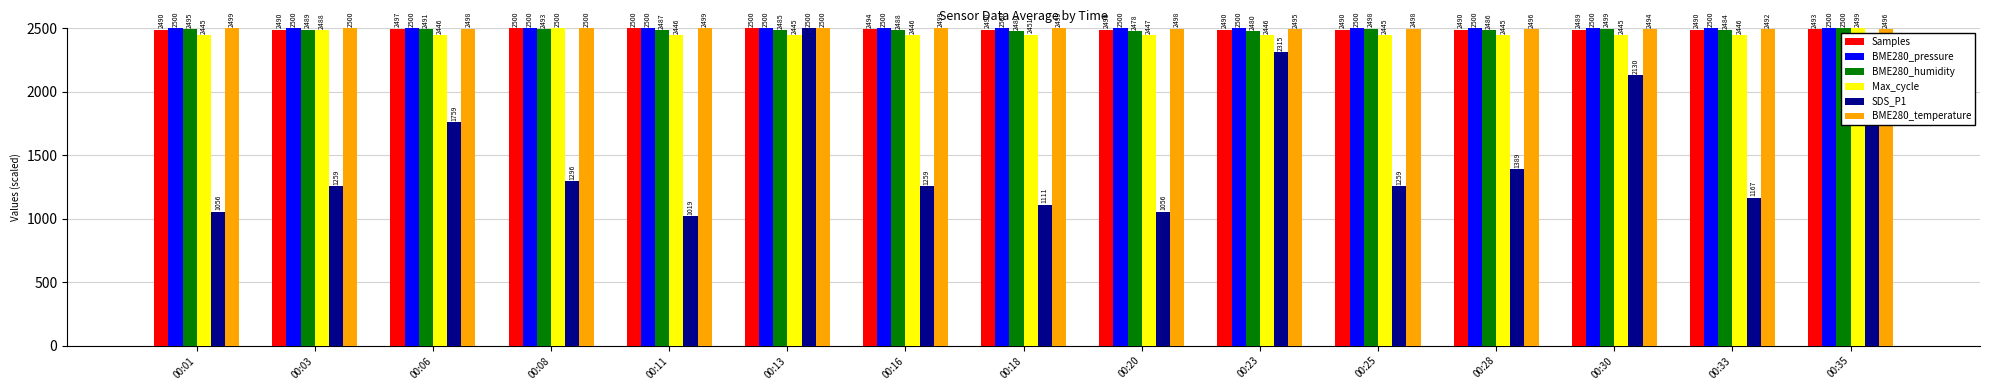

Between 00:01 and 00:18, which series saw the biggest shift?

SDS_P1